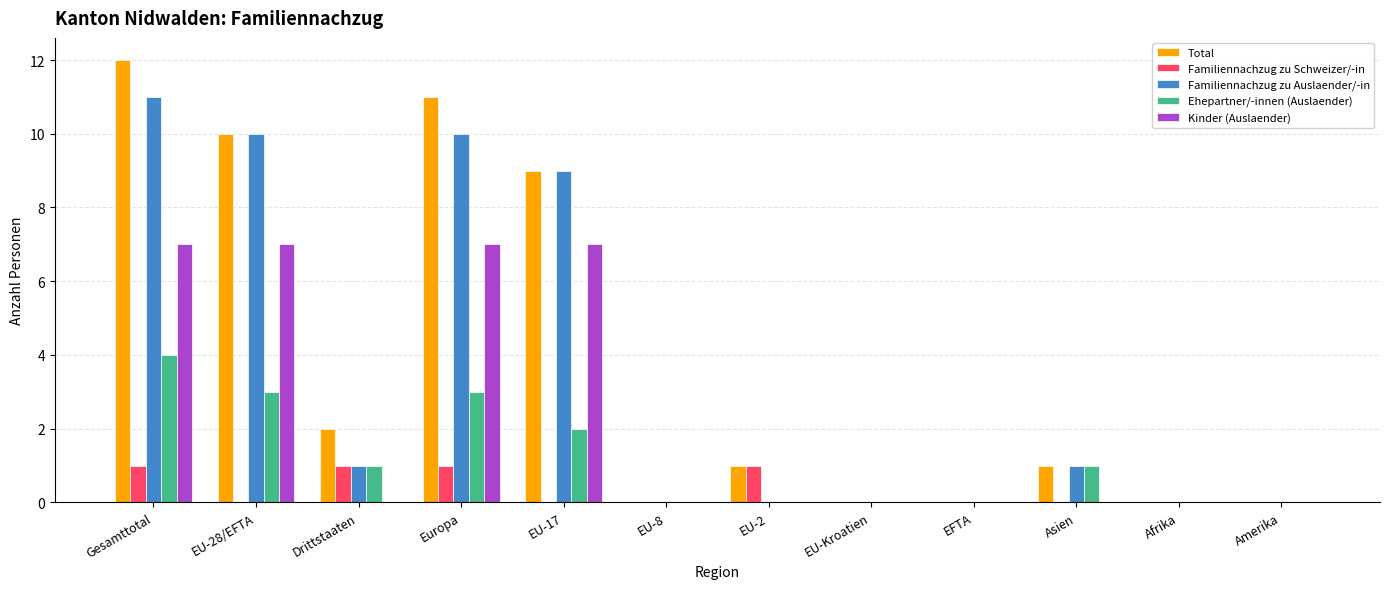

Is the value of Total at Asien greater than the value of Ehepartner/-innen (Auslaender) at Gesamttotal?

No